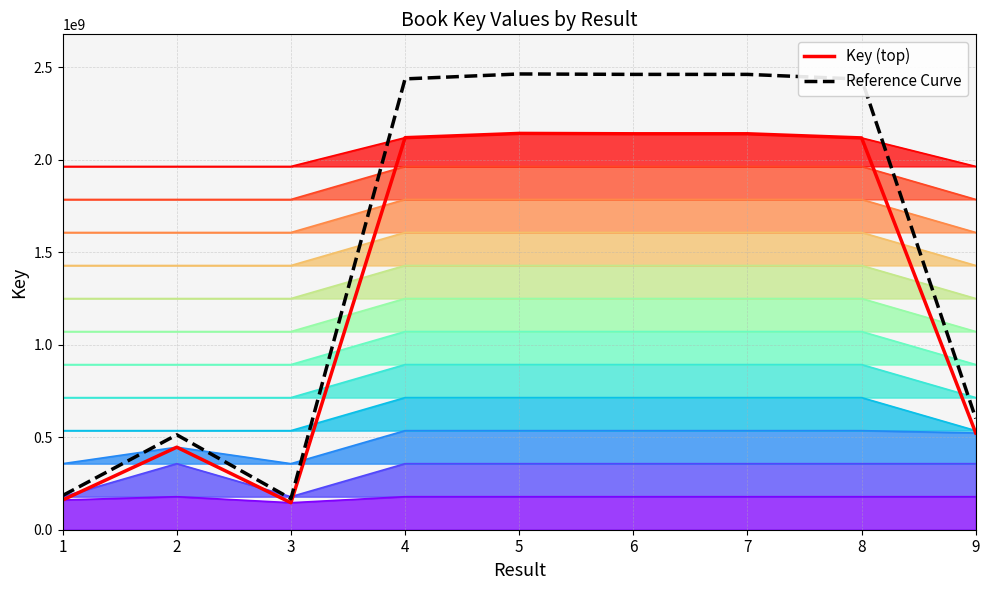

True or false: Reference Curve and Key (top) cross at least once.

False